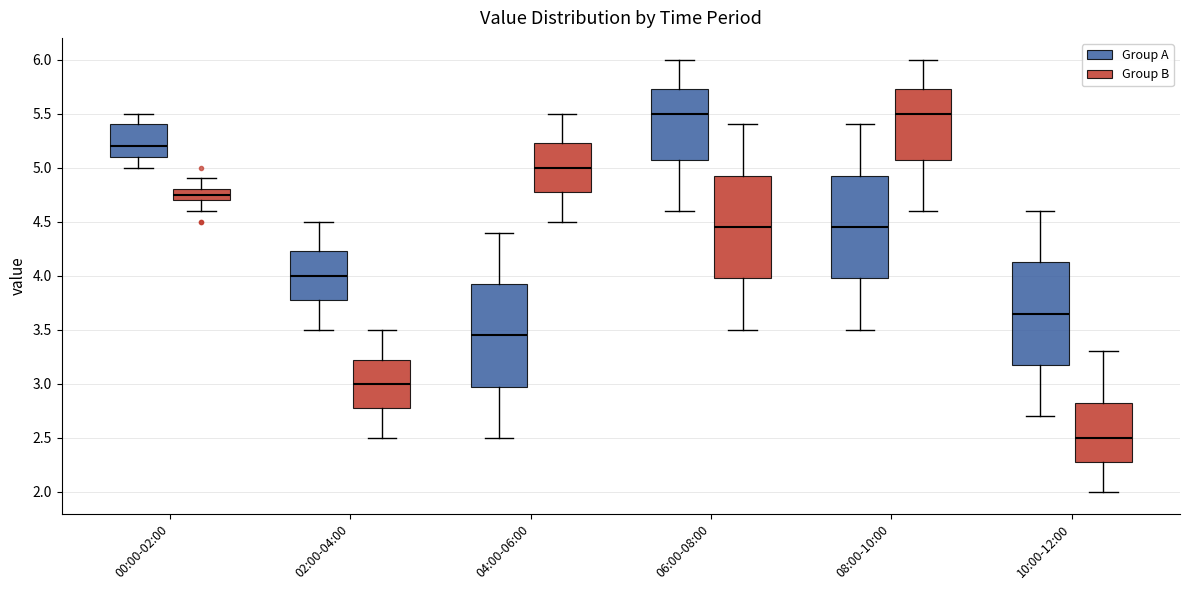

Which box's median line is the lowest?

10:00-12:00 (Group B)